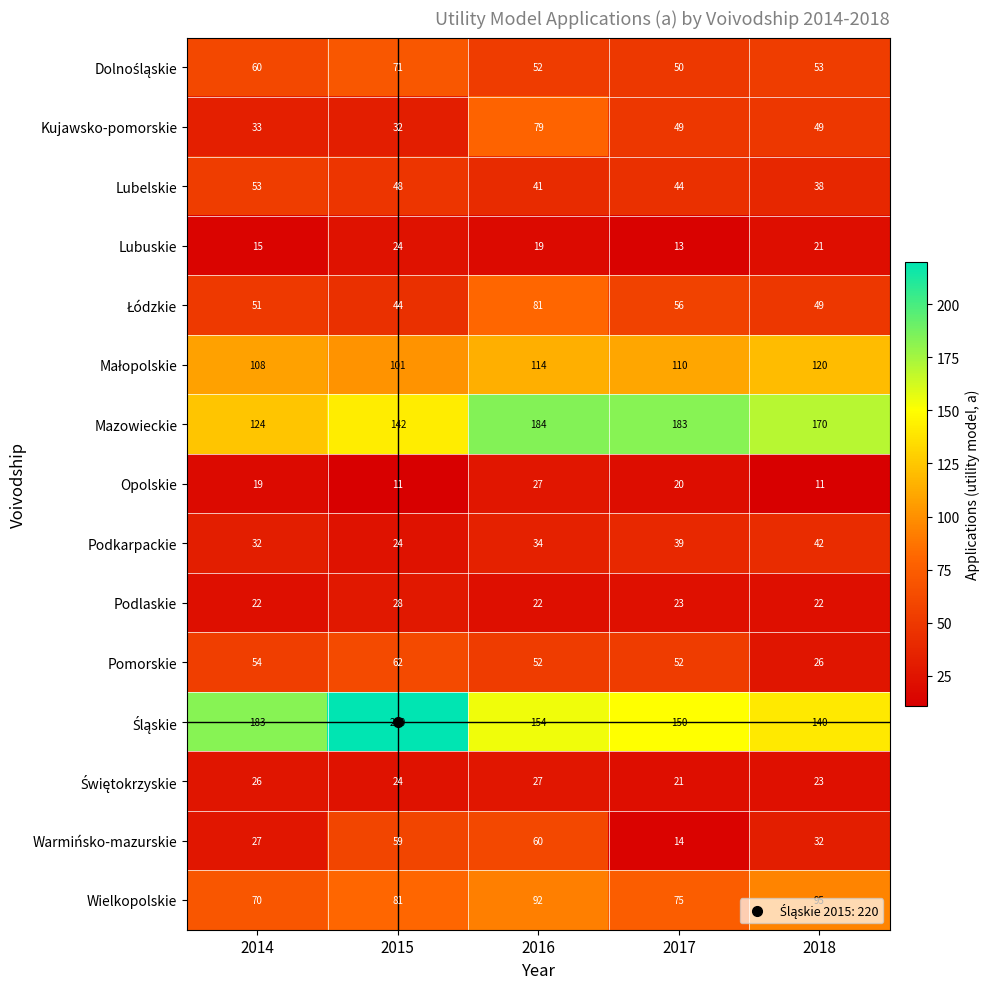

What is the difference between the maximum and minimum values in the Pomorskie series?

36